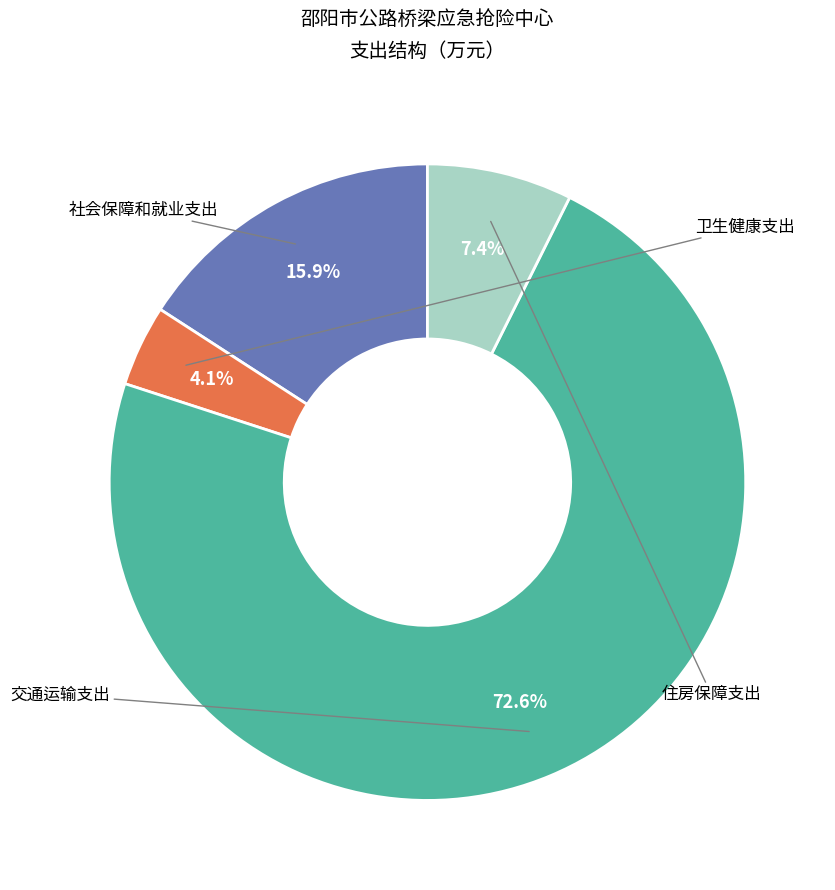

What is the change in value from 卫生健康支出 to 交通运输支出?

+539.2